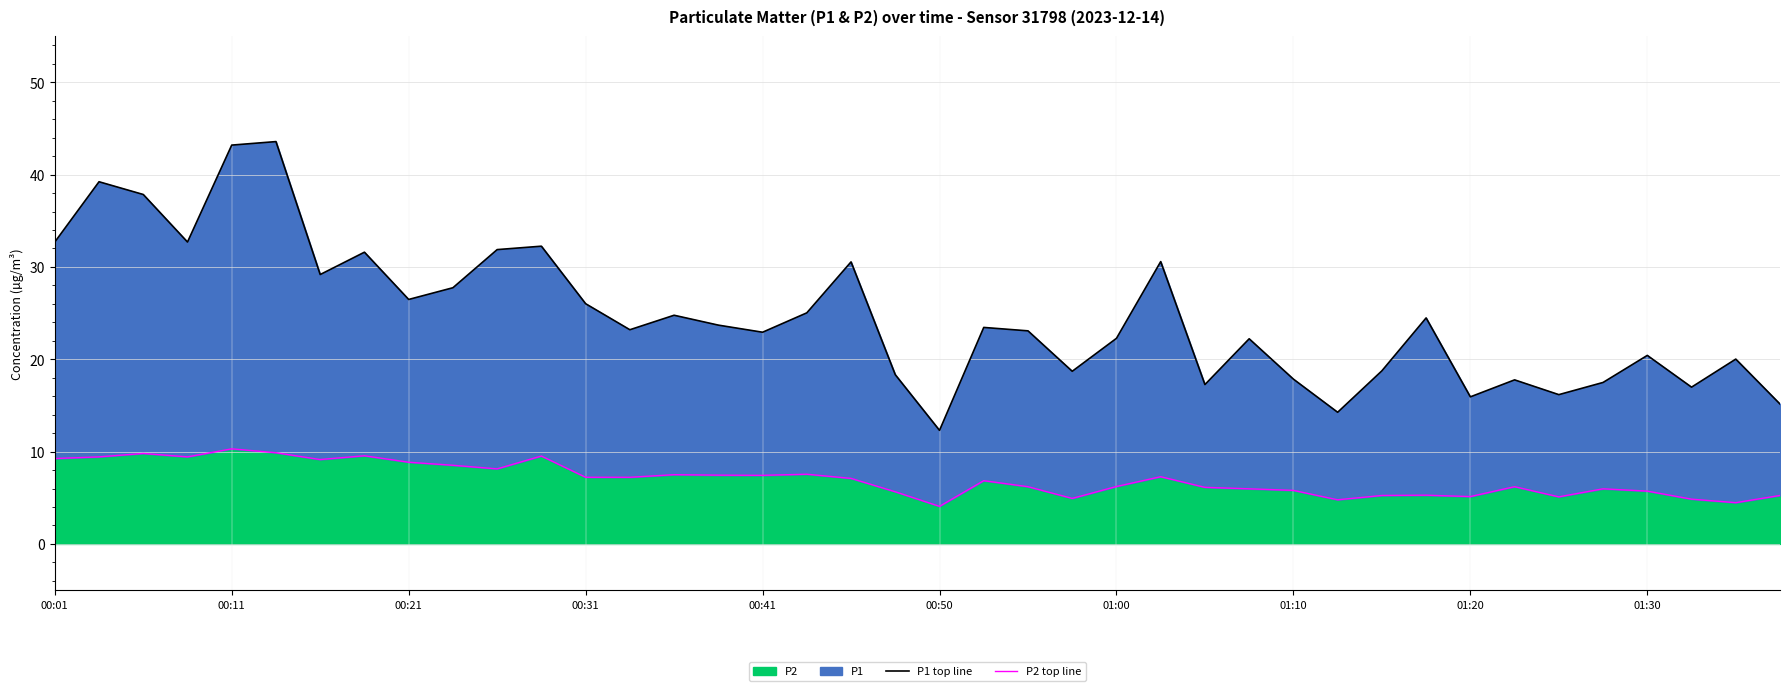

True or false: P1 top line and P2 top line cross at least once.

False